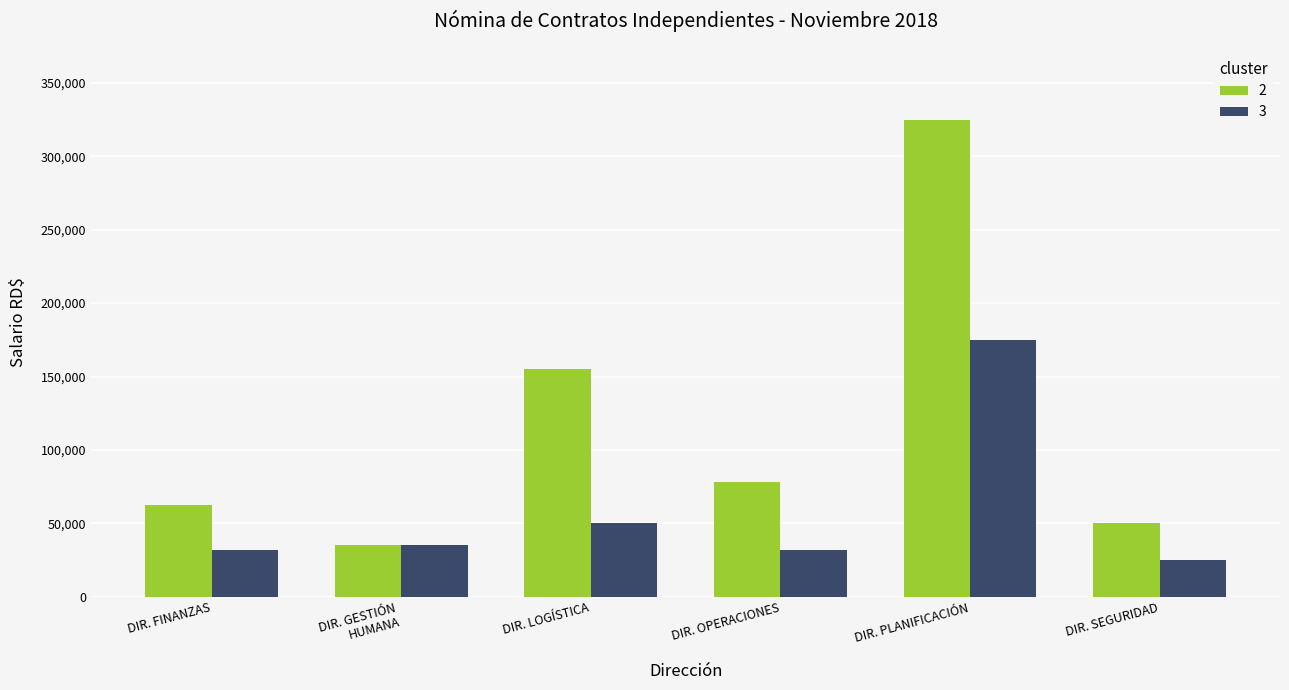

What is the smallest value displayed?

25000.0